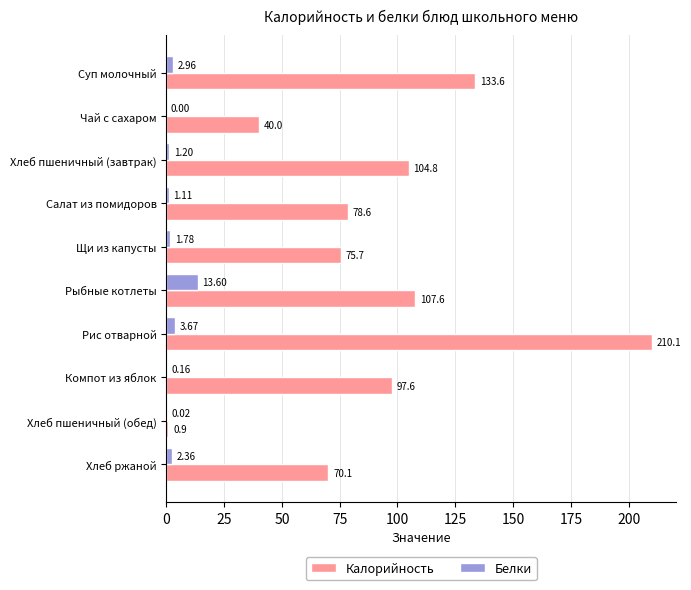

At which category does the chart reach its peak across all series?

Рис отварной